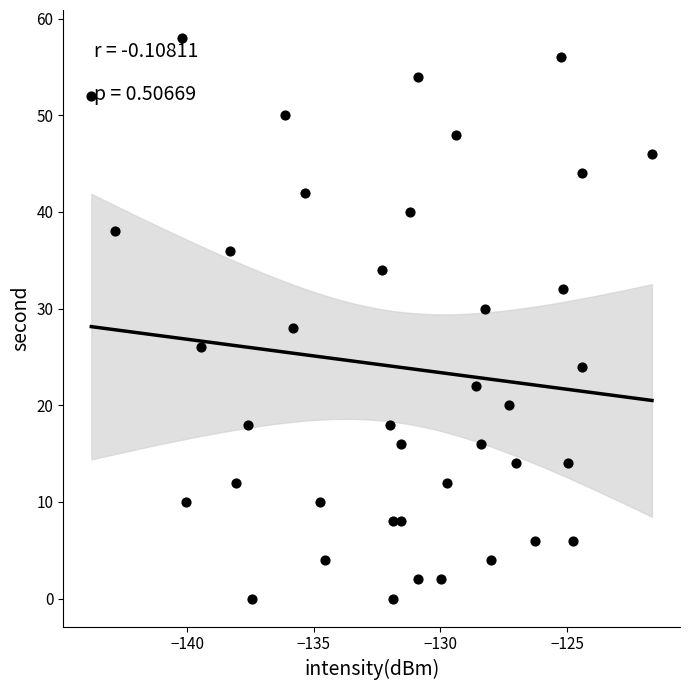

What is the range of Y values (max minus min)?

58